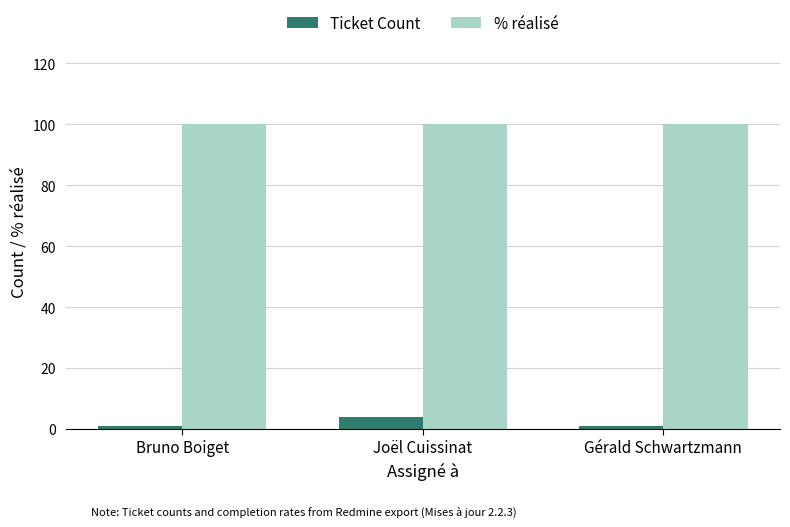

Is the value of Ticket Count at Joël Cuissinat greater than the value of % réalisé at Bruno Boiget?

No